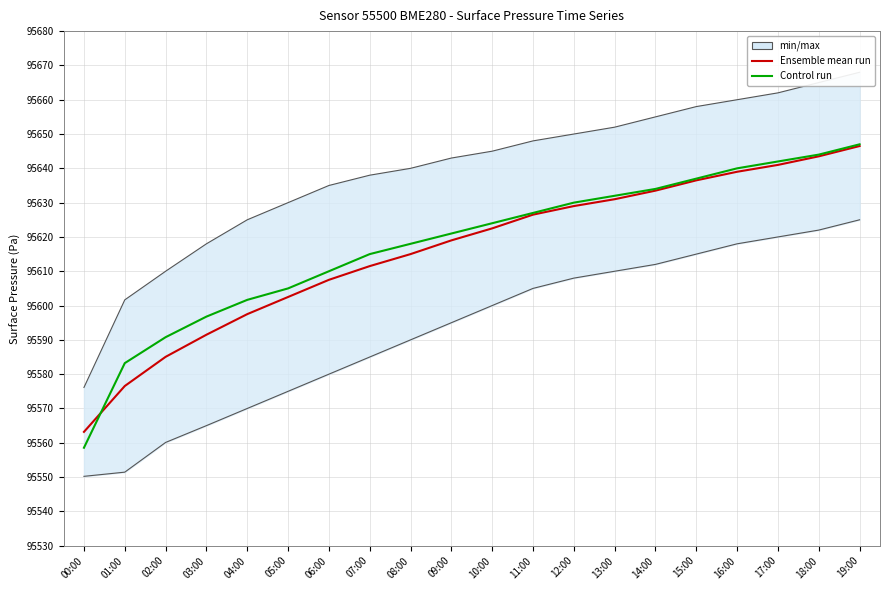

True or false: Control run and Ensemble mean run intersect in this chart.

True